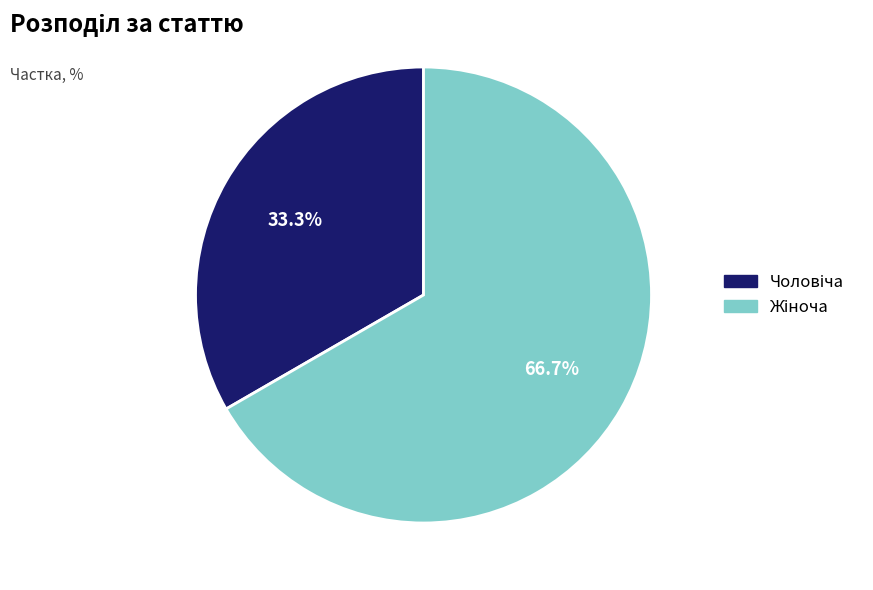

Is there any slice that represents more than half of the pie?

Yes